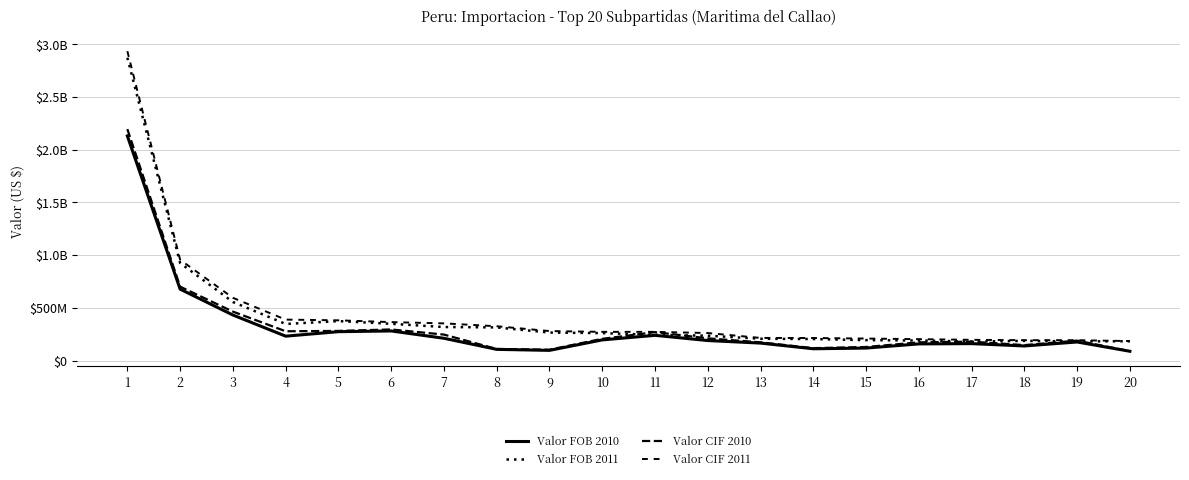

Between which two adjacent categories do Valor FOB 2011 and Valor CIF 2010 first intersect?

10 and 11